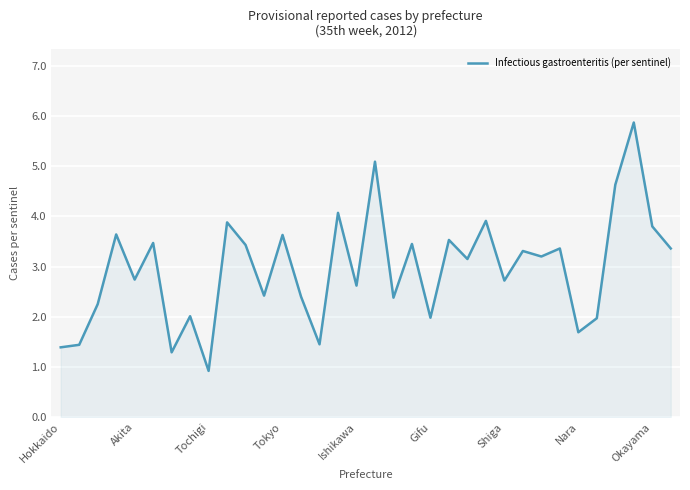

What is the maximum value shown in the chart?

5.9